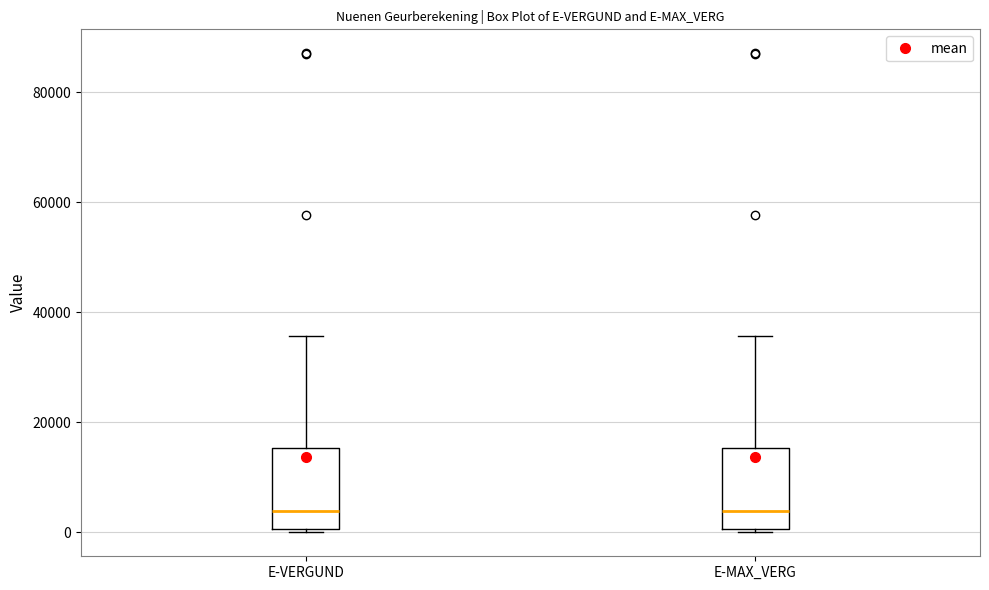

Reading left to right, read every box against the y-axis: the position of its median line, the range the box covers, and the ends of its whiskers. The values are not printed on the chart, so give them approximately, as read against the axis.

E-VERGUND: median 4000, box 0 to 16000, whiskers 0 (just below the box's lower edge) to 36000
E-MAX_VERG: median 4000, box 0 to 16000, whiskers 0 (just below the box's lower edge) to 36000